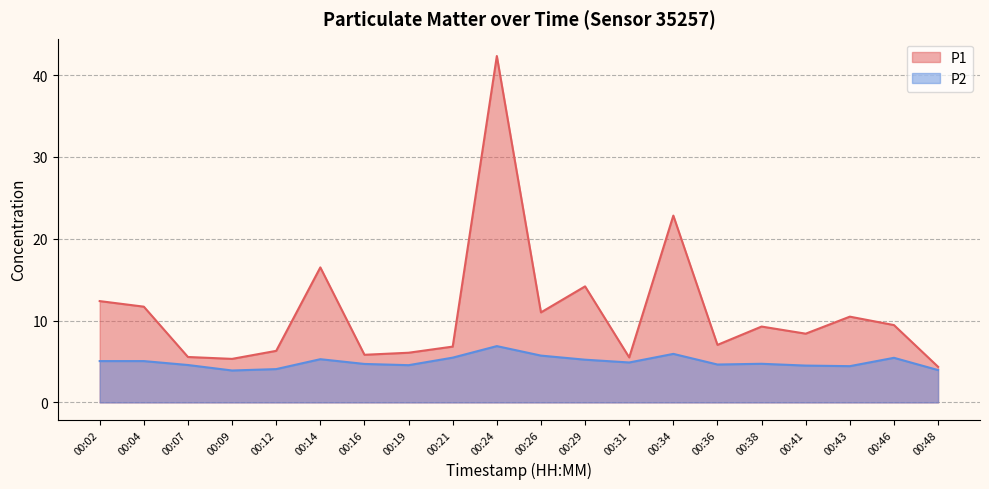

What is the total value across all series at 00:46?

14.9